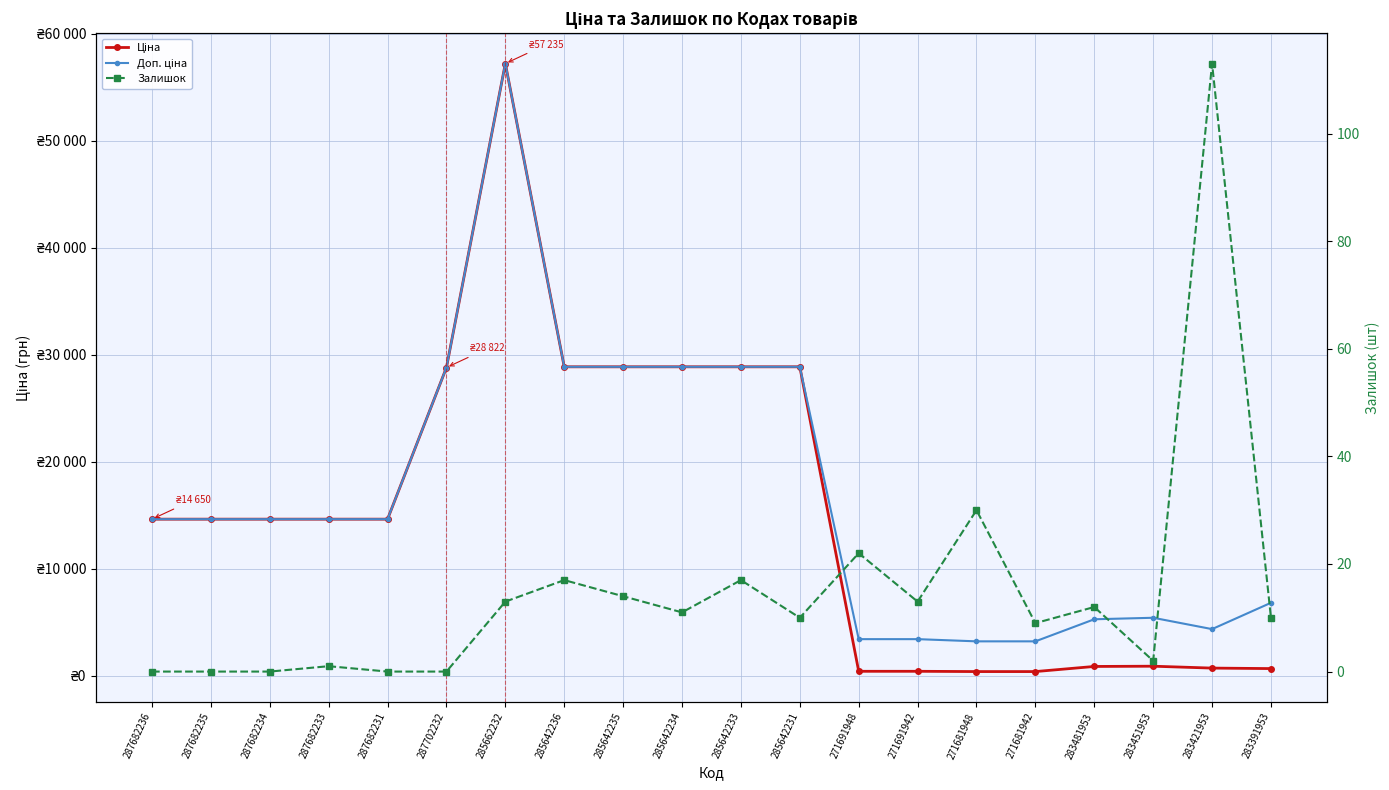

In Ціна, how many points are higher than both neighbors (excluding endpoints)?

2